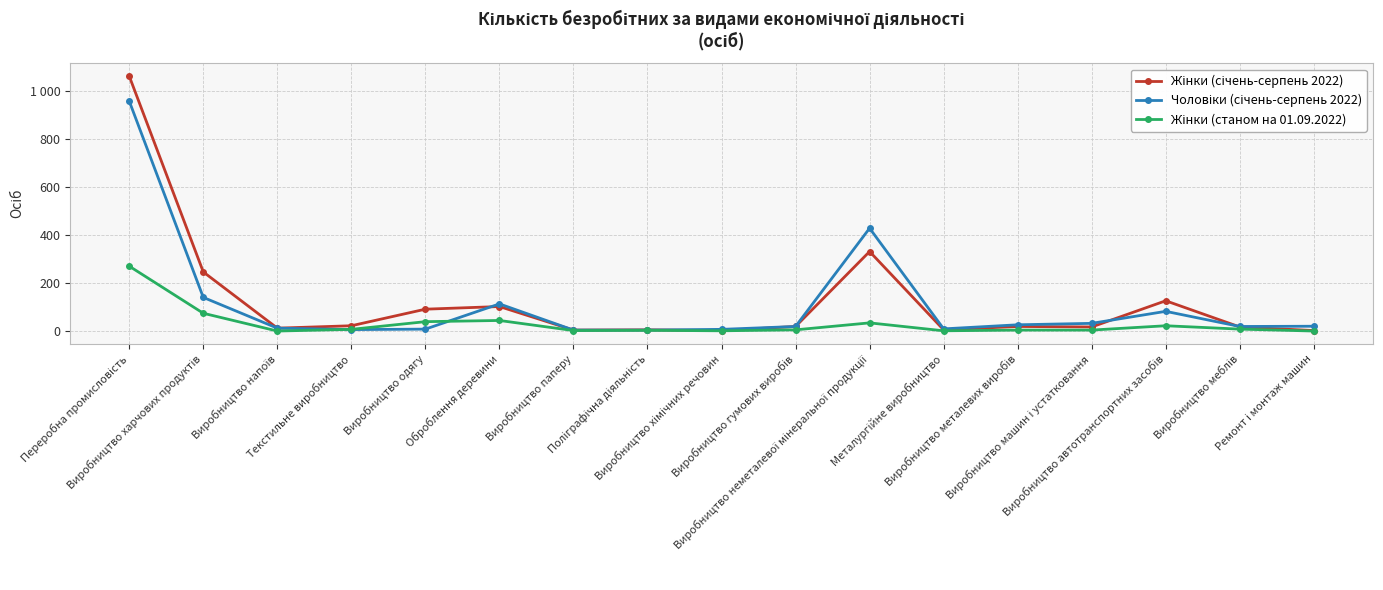

What is the sum of the Жінки (станом на 01.09.2022) values at Виробництво напоїв and Виробництво машин і устатковання?

6